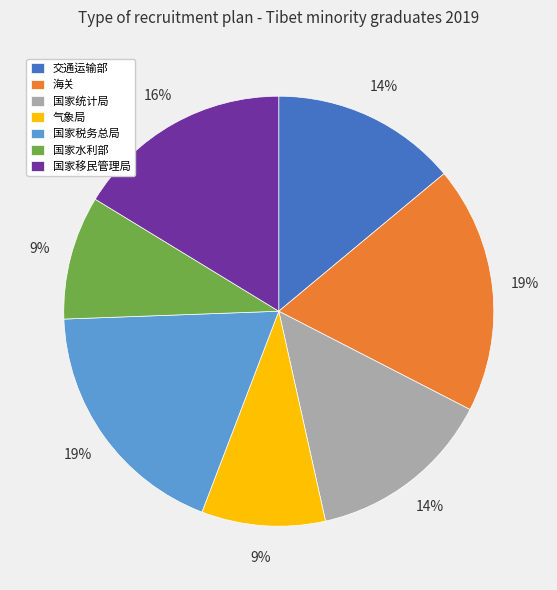

What percentage is the 国家水利部 slice, to the nearest percent?

9%